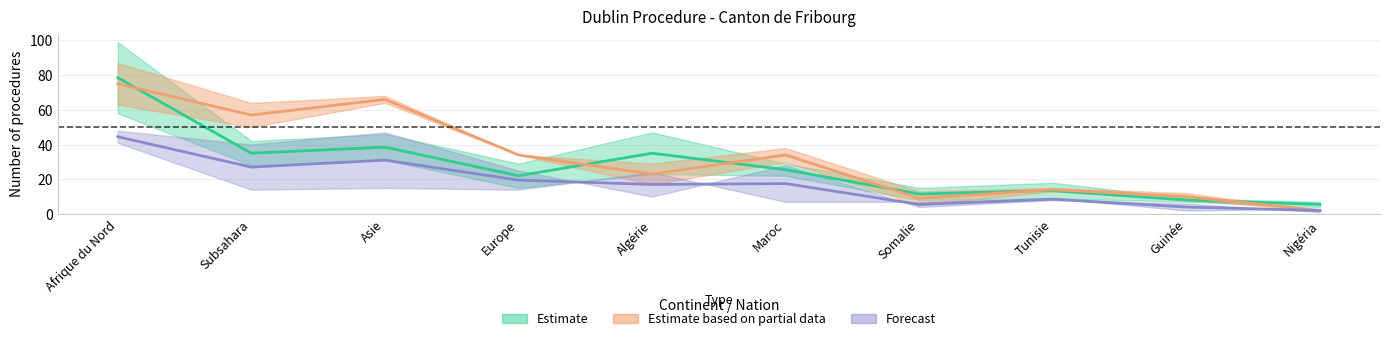

What is the maximum value shown in the chart?

99